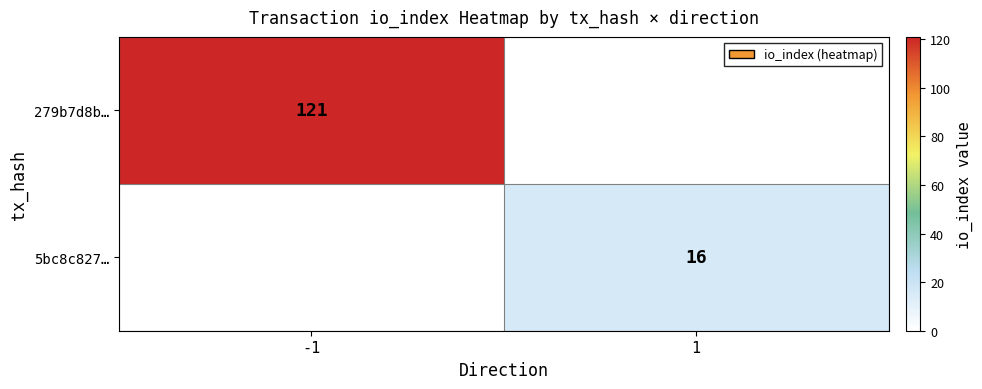

Is it true that 279b7d8b… equals 54.7 at -1?

False